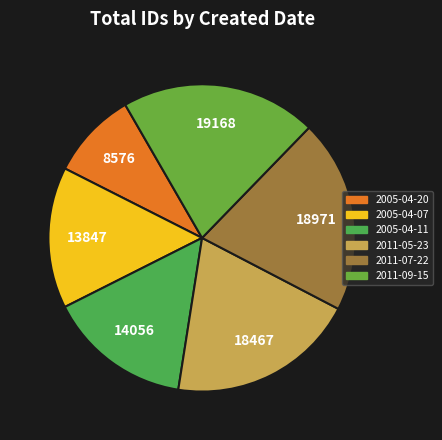

How many segments does this pie chart have?

6